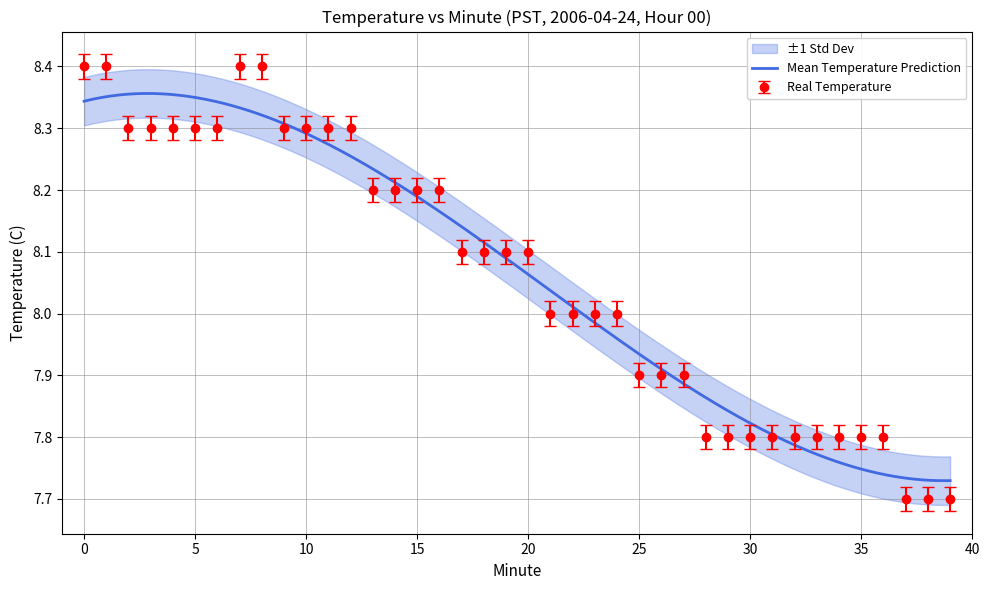

Rank the categories by value from highest to lowest.

0, 1, 7, 8, 2, 3, 4, 5, 6, 9, 10, 11, 12, 13, 14, 15, 16, 17, 18, 19, 20, 21, 22, 23, 24, 25, 26, 27, 28, 29, 30, 31, 32, 33, 34, 35, 36, 37, 38, 39